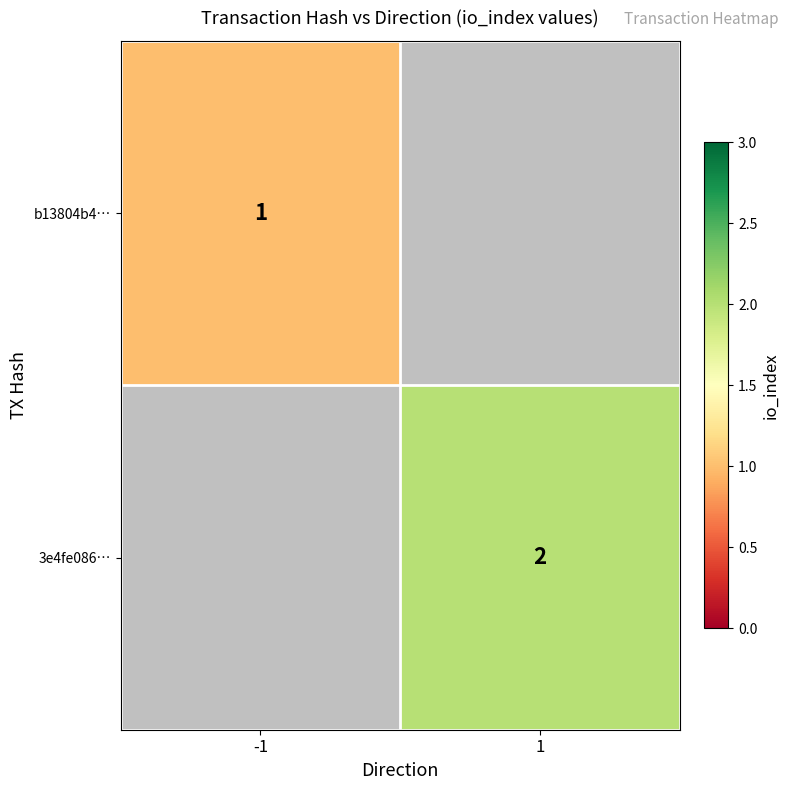

The value of b13804b4… at -1 is 0. True or false?

False